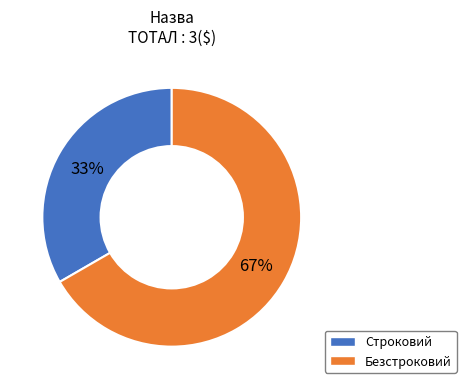

To the nearest percent, what is the average slice percentage?

50%